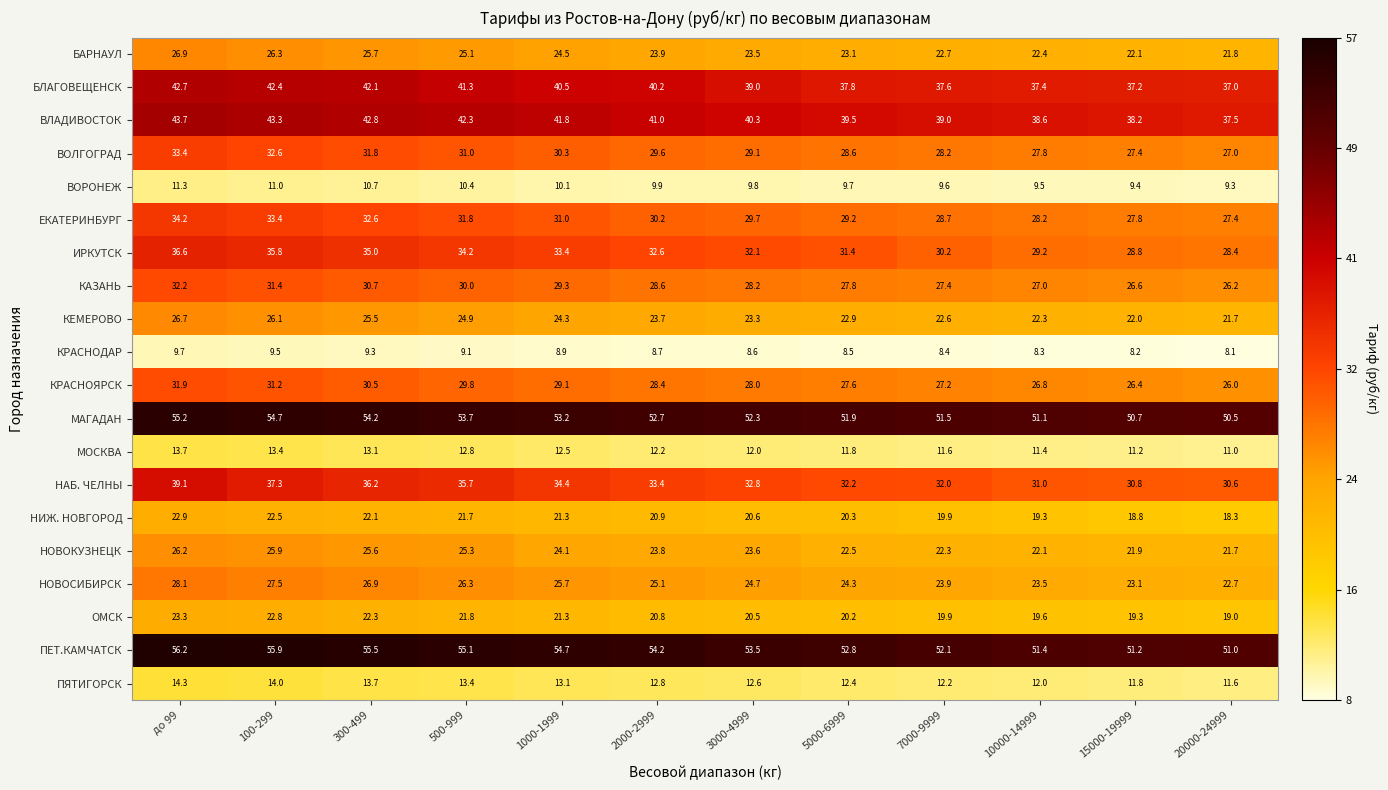

The value of КРАСНОДАР at 100-299 is 4.5. True or false?

False